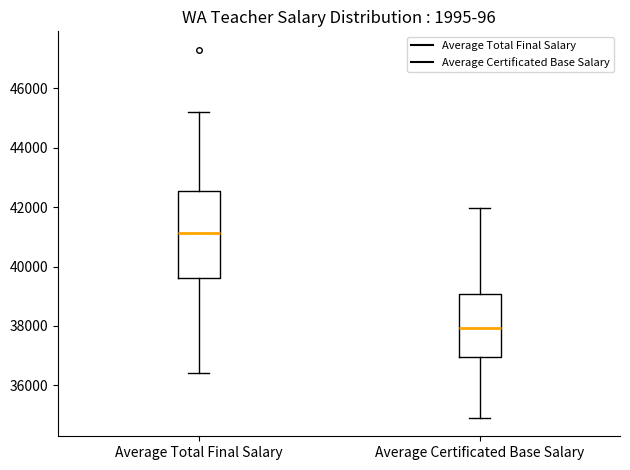

Reading left to right, read every box against the y-axis: the position of its median line, the range the box covers, and the ends of its whiskers. The values are not printed on the chart, so give them approximately, as read against the axis.

Average Total Final Salary: median 41200, box 39600 to 42600, whiskers 36400 to 45200
Average Certificated Base Salary: median 38000, box 37000 to 39000, whiskers 35000 to 42000